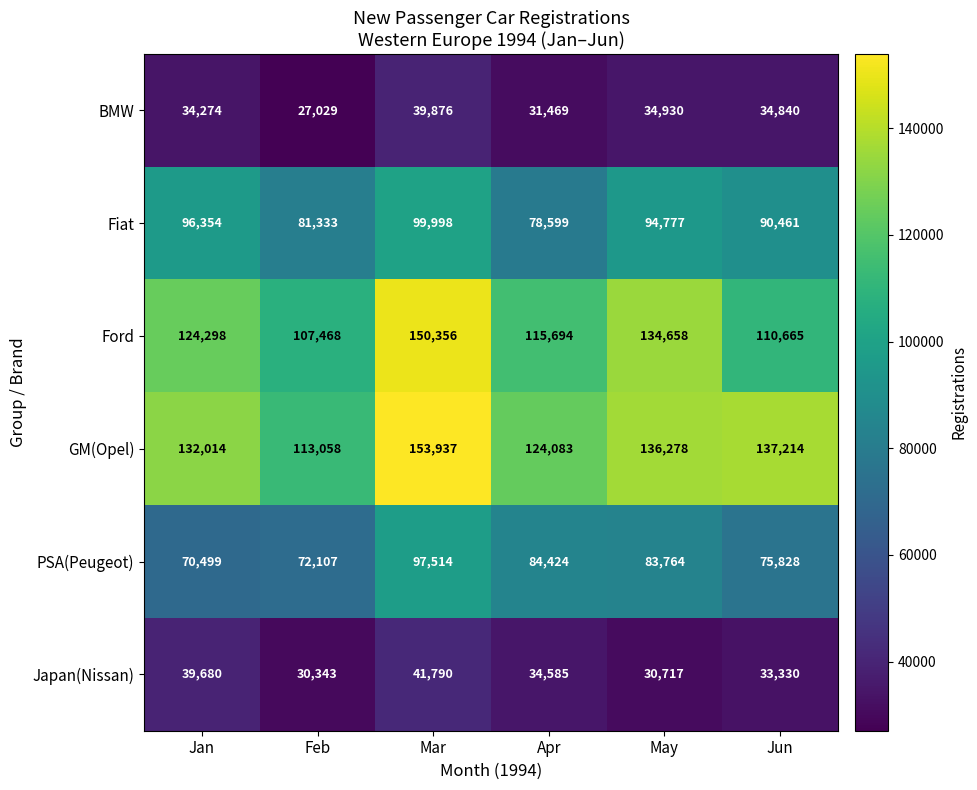

Rank the categories by Fiat value from lowest to highest.

Apr, Feb, Jun, May, Jan, Mar